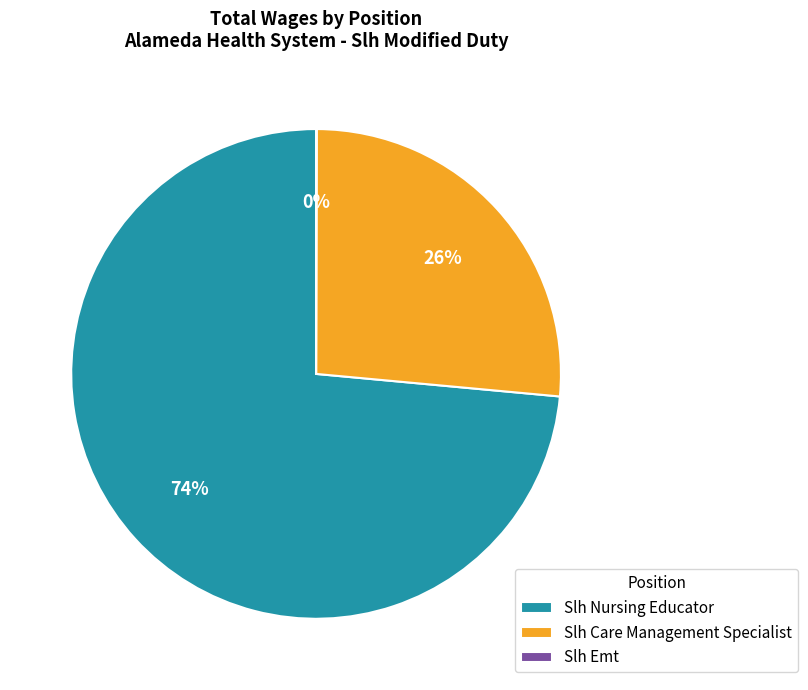

Do Slh Care Management Specialist and Slh Nursing Educator together represent more than half of the pie?

Yes